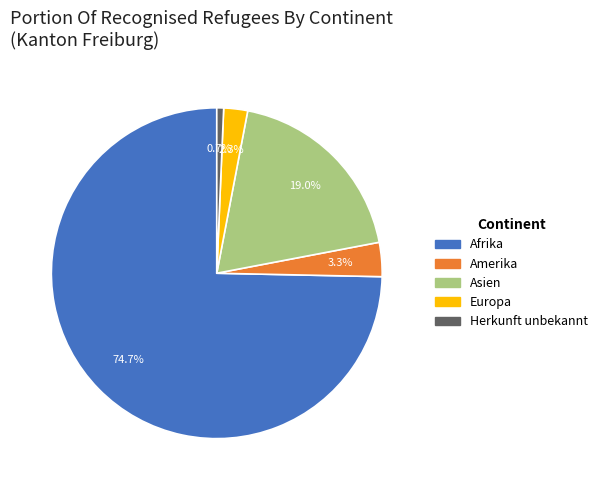

What is the ratio of the value at Amerika to the value at Herkunft unbekannt?

5.0